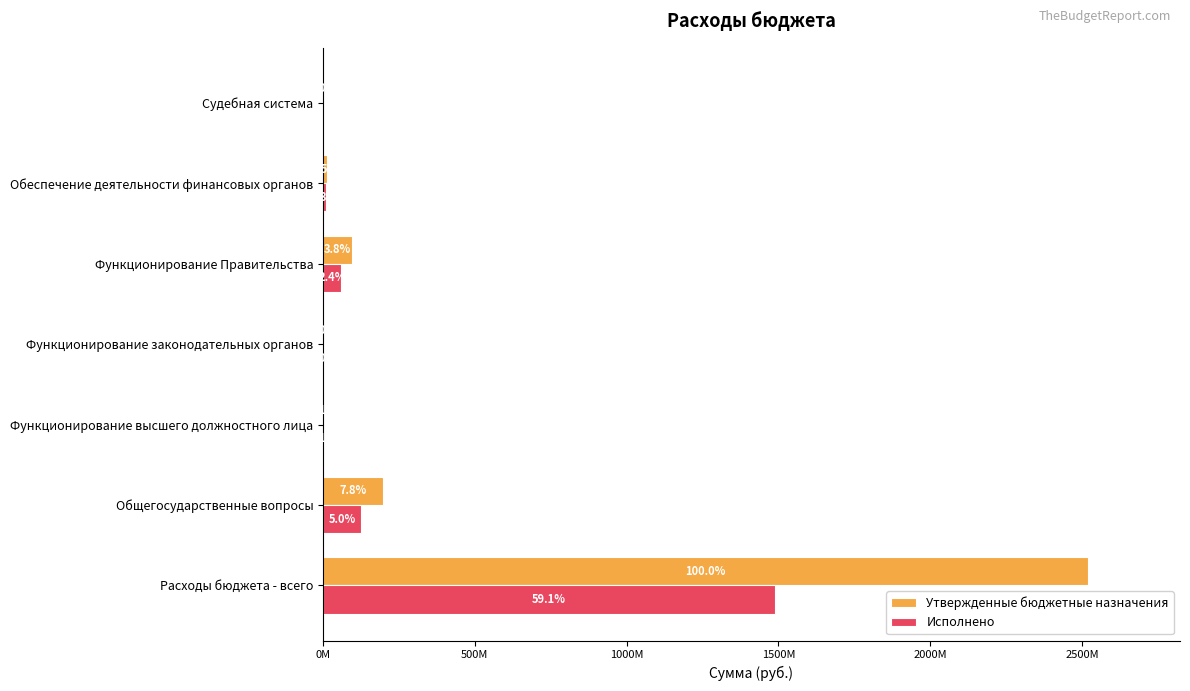

What are all the series names shown in the legend?

Утвержденные бюджетные назначения, Исполнено